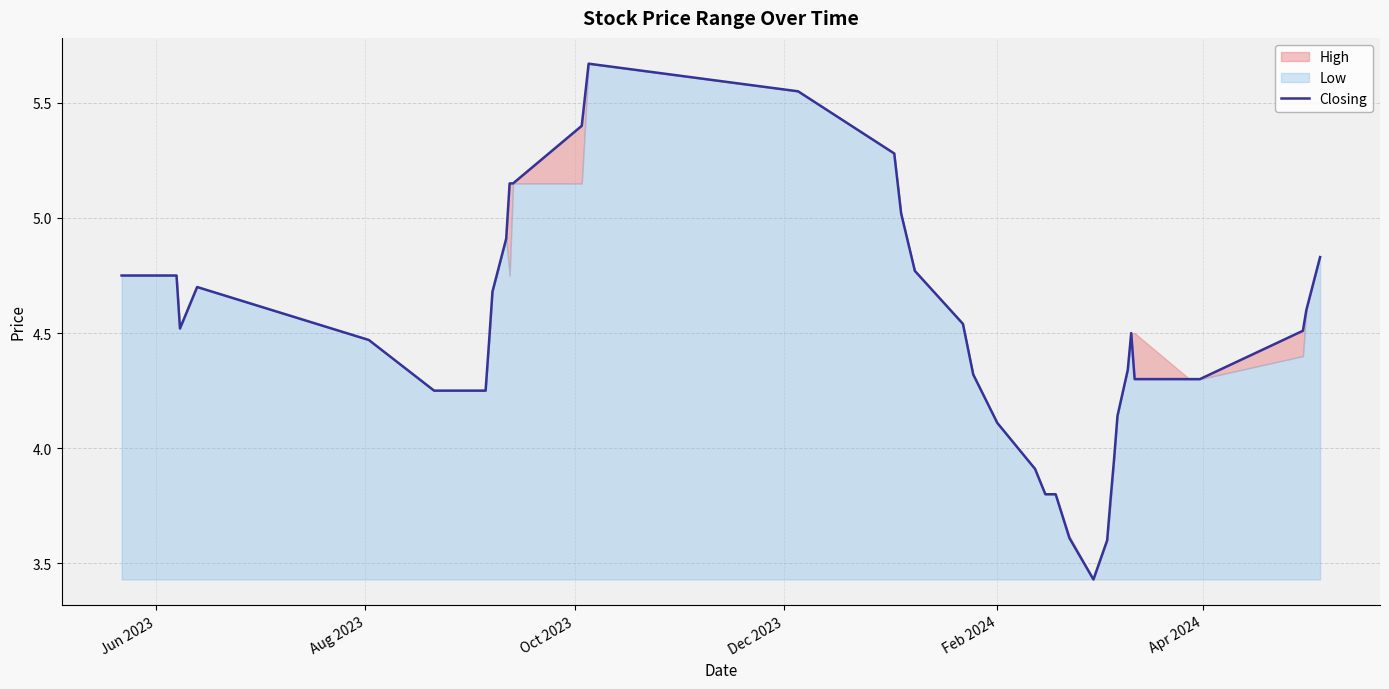

What is the average value?

4.5